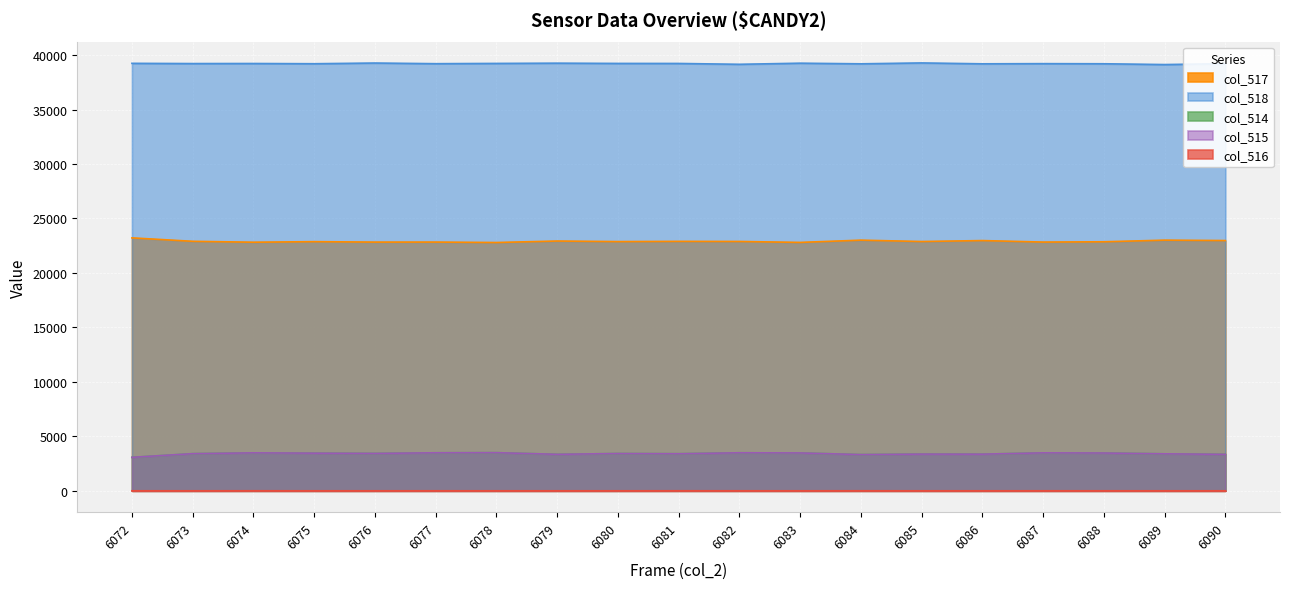

How many categories are shown in the chart?

19